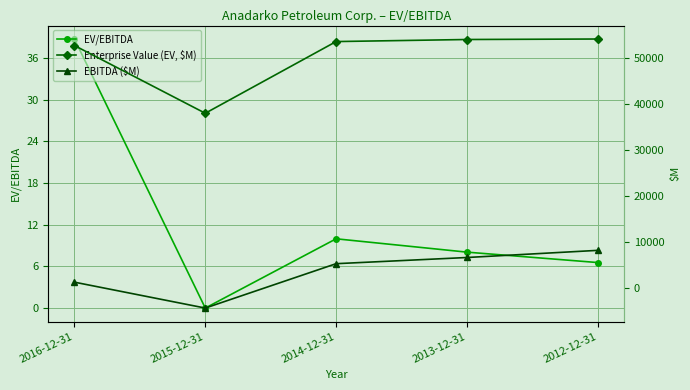

What is the value of the EV/EBITDA point at the 3rd from the left?

10.0